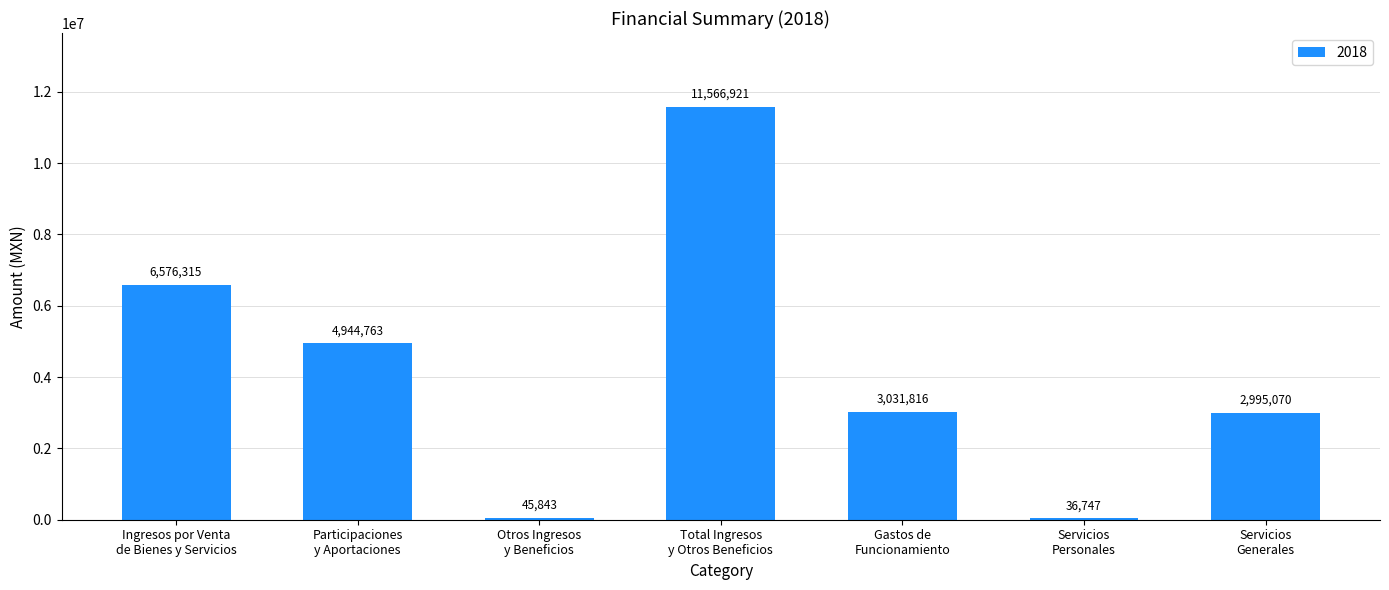

How many data points does each series have?

7